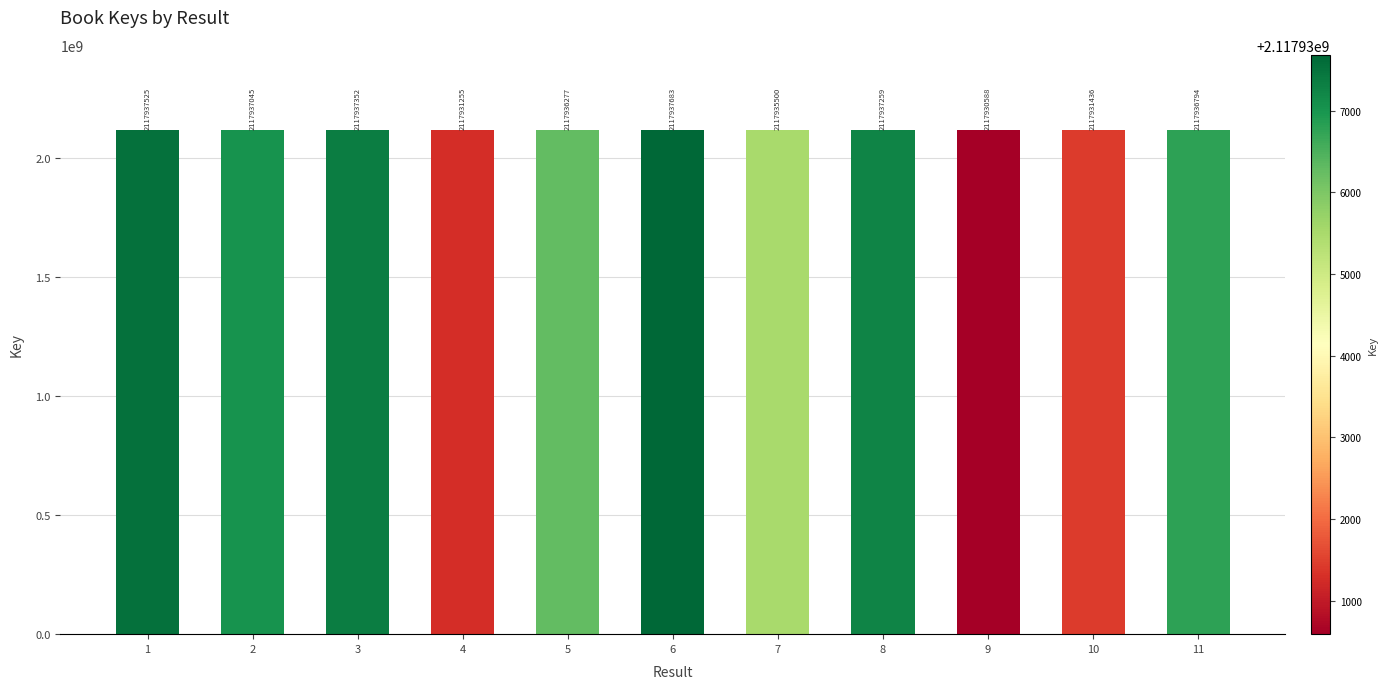

Where is the data nearest to the value 2117934135?

7